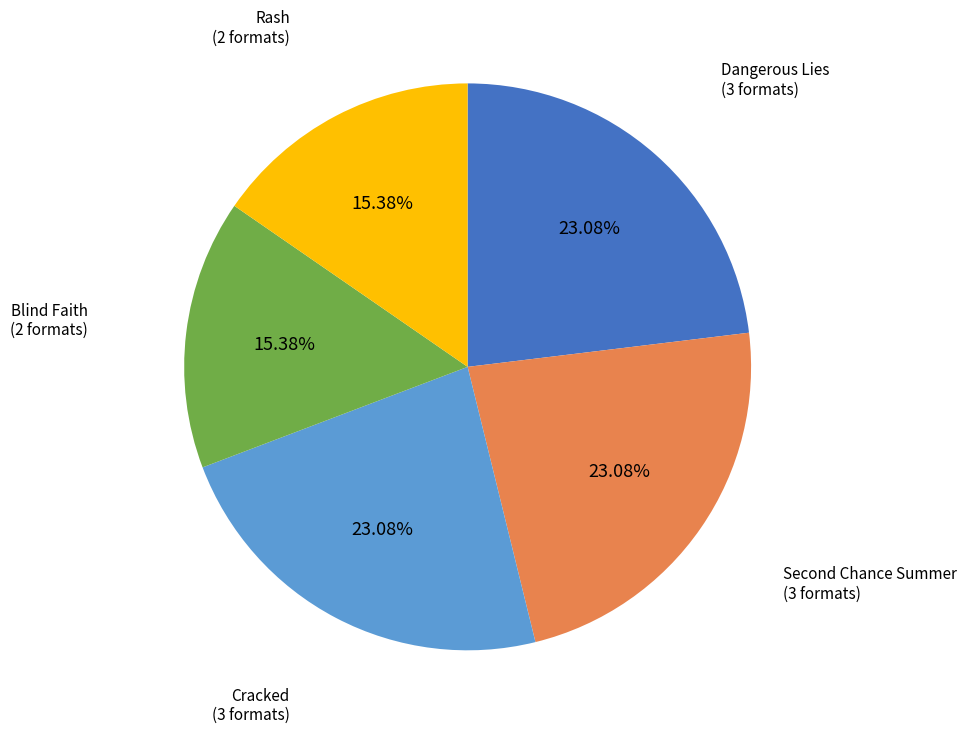

Does any single category account for the majority?

No